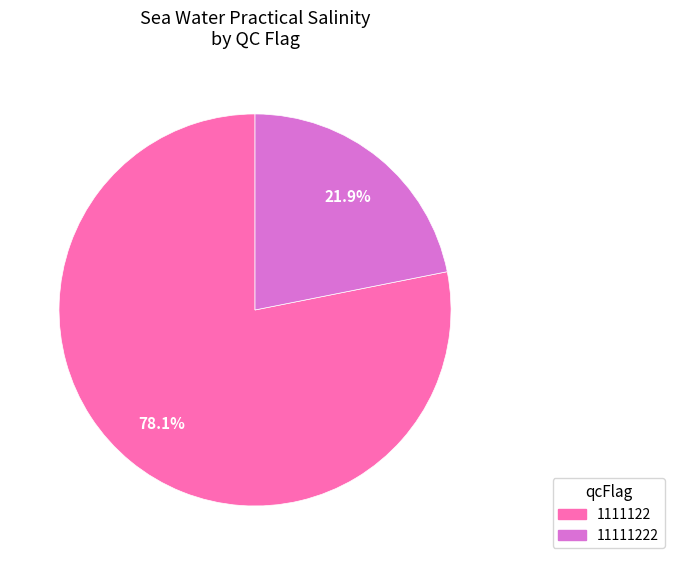

Is there a majority slice in this chart?

Yes